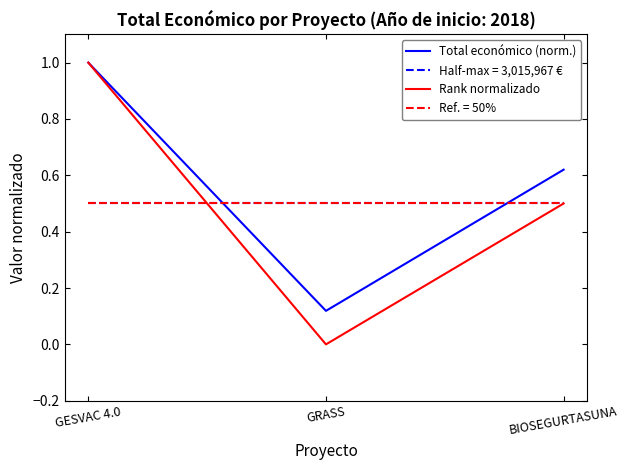

At how many categories does at least one series exceed 0?

3